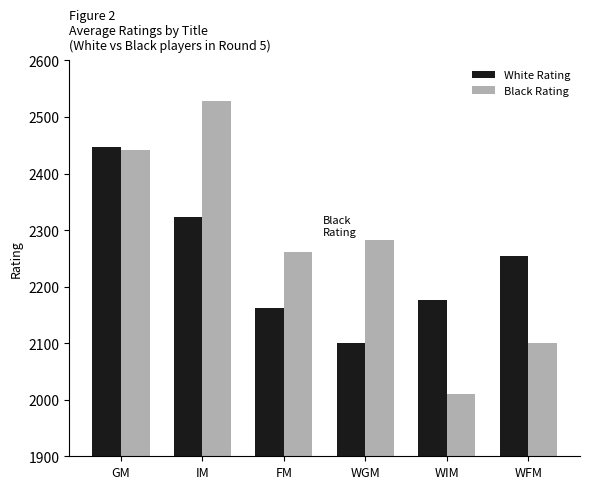

How many bars are there in total?

12